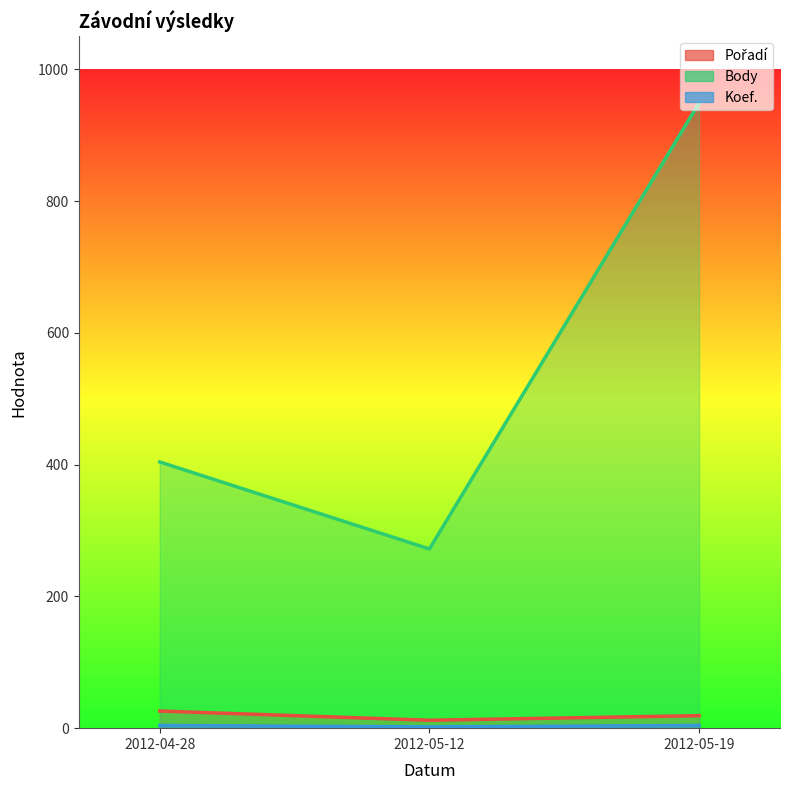

Rank the categories by Koef. value from highest to lowest.

2012-04-28, 2012-05-19, 2012-05-12